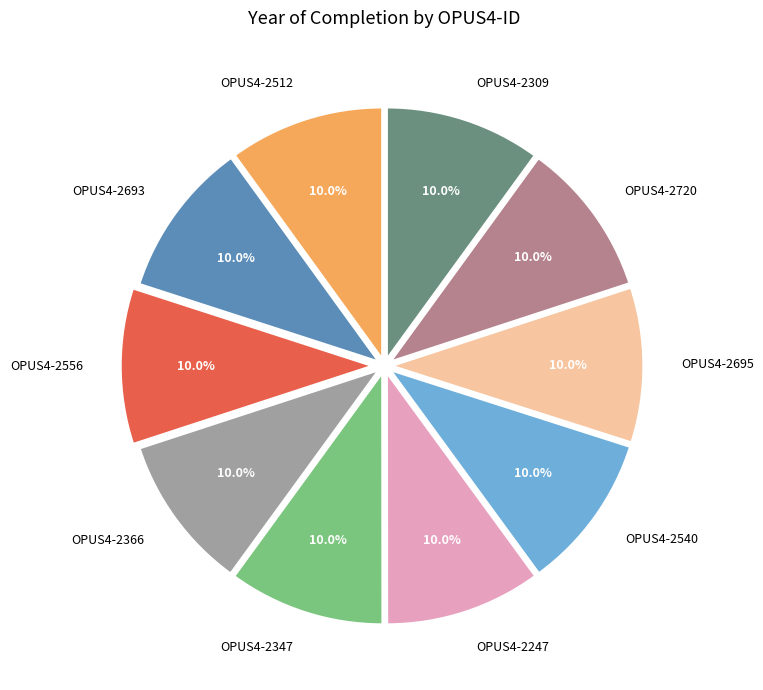

What percentage do OPUS4-2695 and OPUS4-2247 together represent?

20.0%